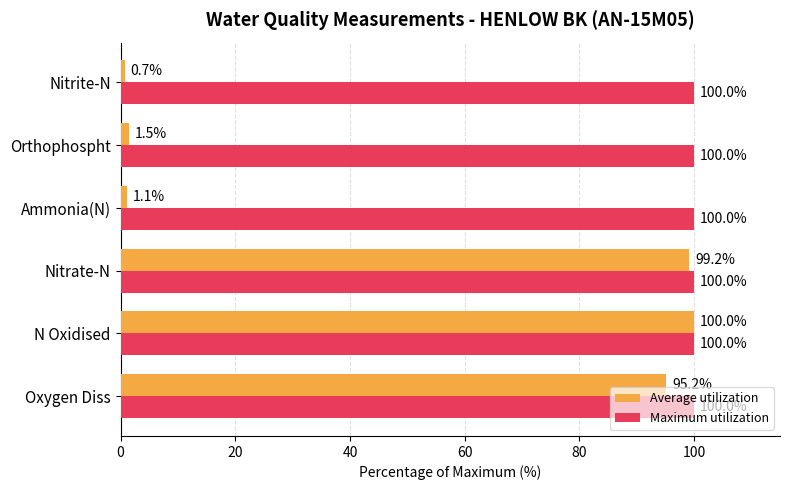

Is it true that Average utilization equals 95.2 at Oxygen Diss?

True